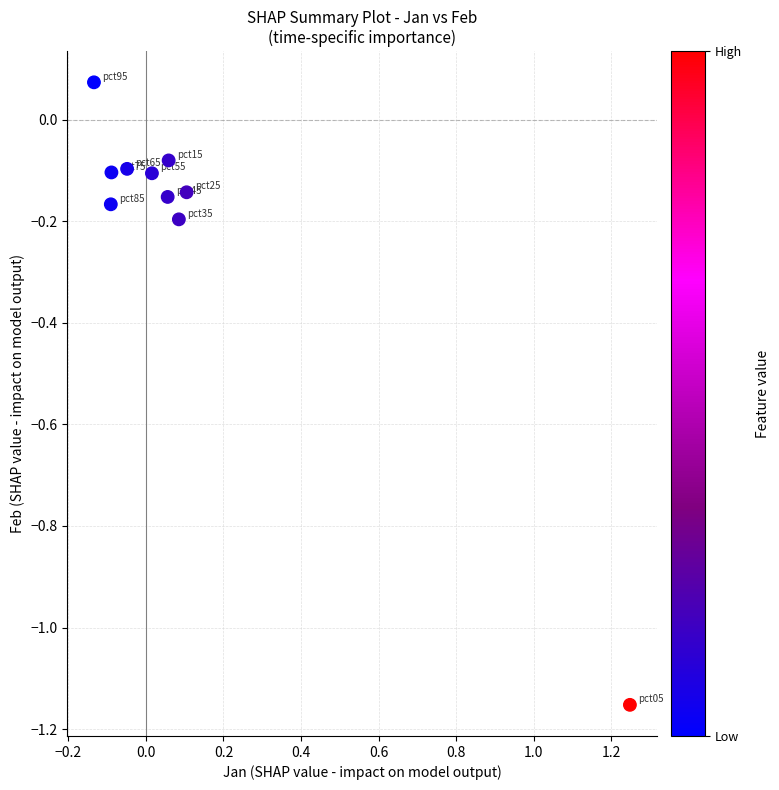

What is the range of Y values (max minus min)?

1.2